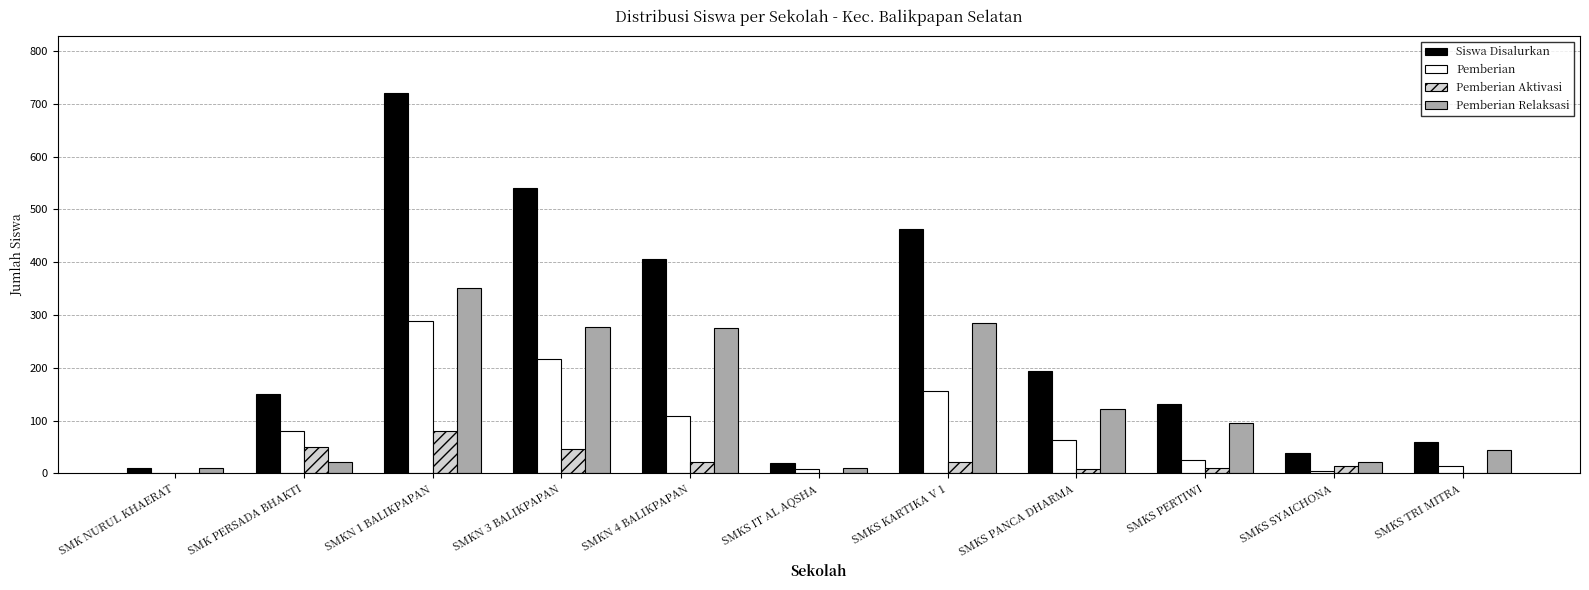

What is the highest value of the Pemberian series?

289